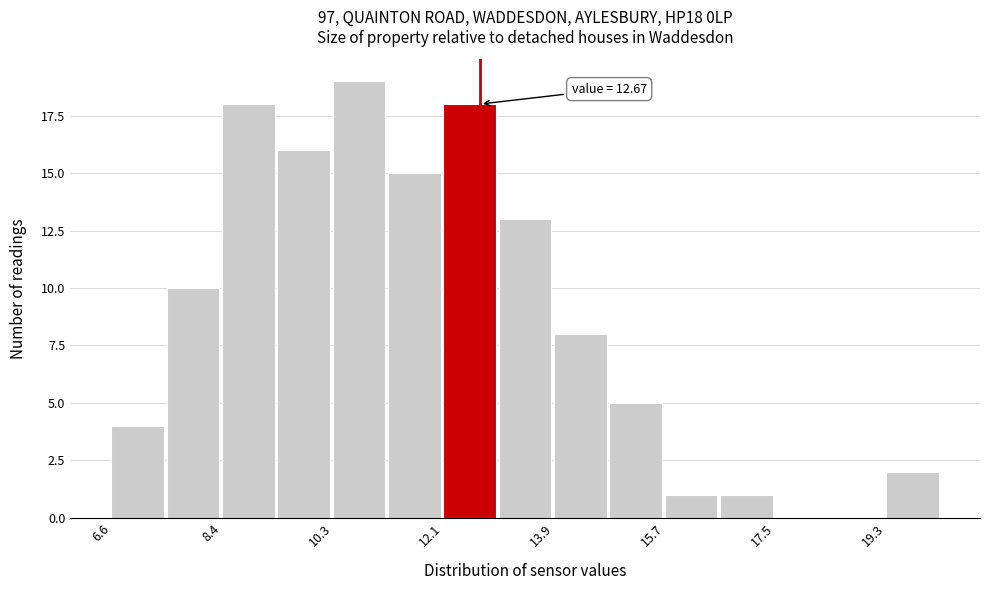

Which range on the x-axis has the tallest bar?

10.2 to 11.2